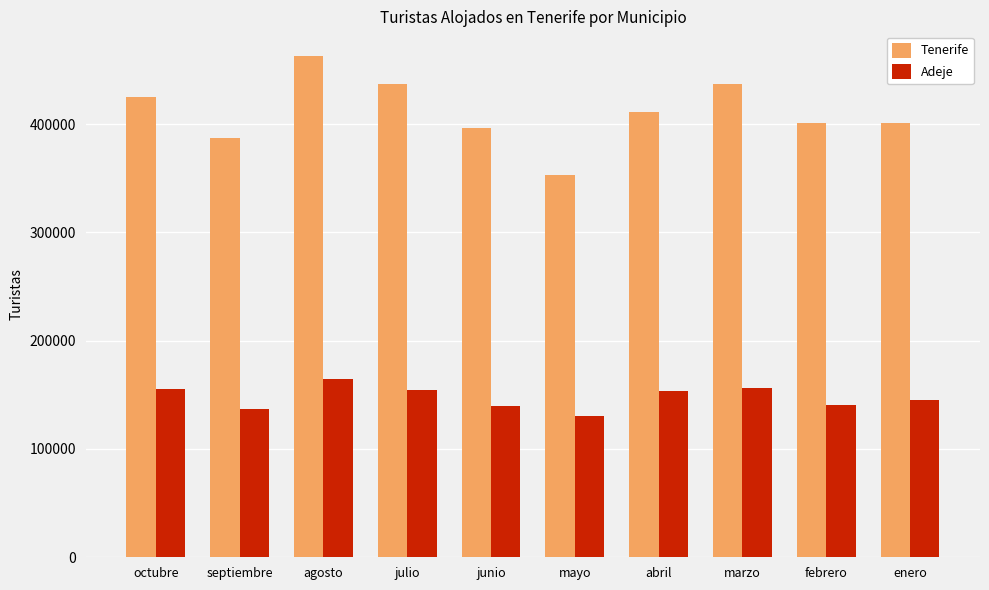

At how many categories does at least one series exceed 233201?

10